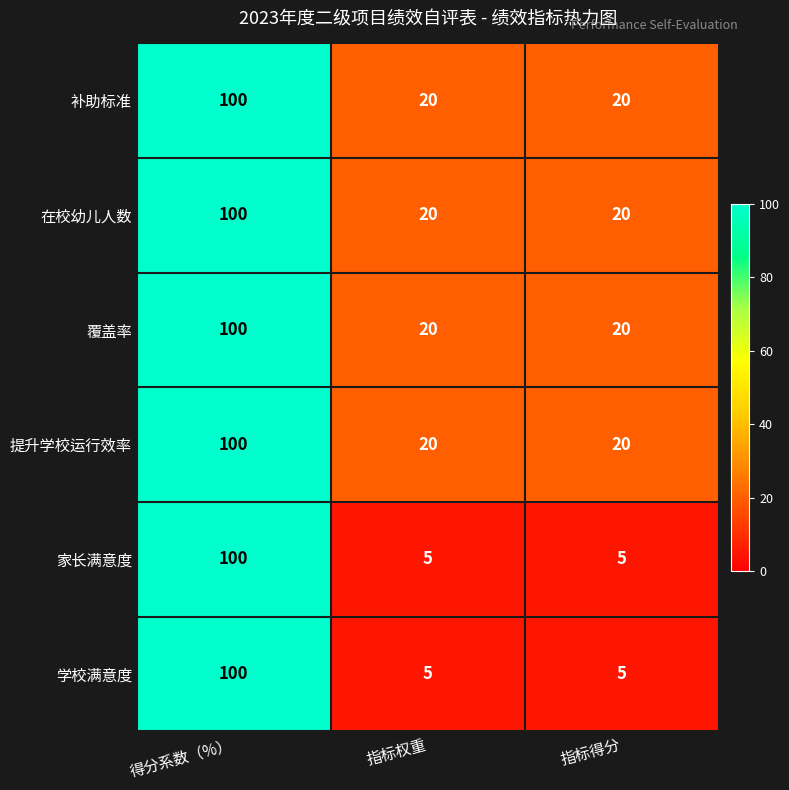

At which label does 学校满意度 reach its peak?

得分系数（%）